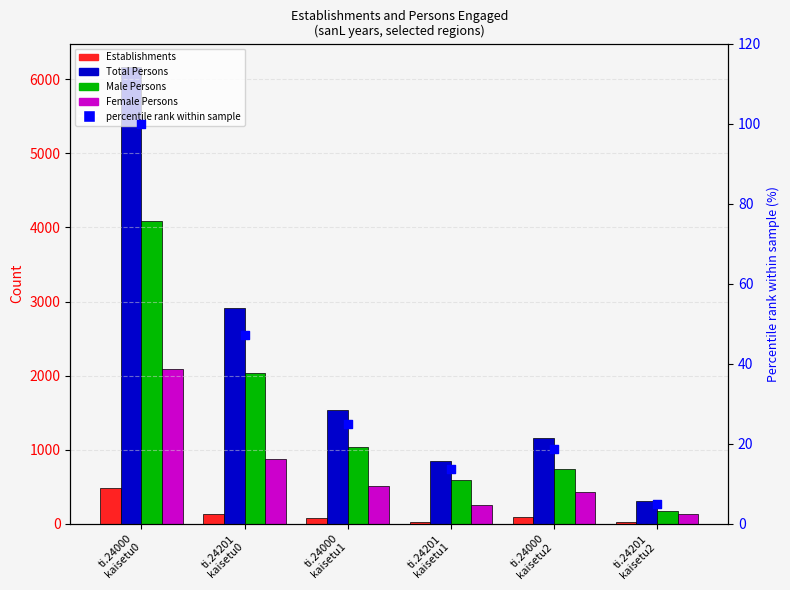

What is the total value across all series at ti.24000
kaisetu2?

2422.8